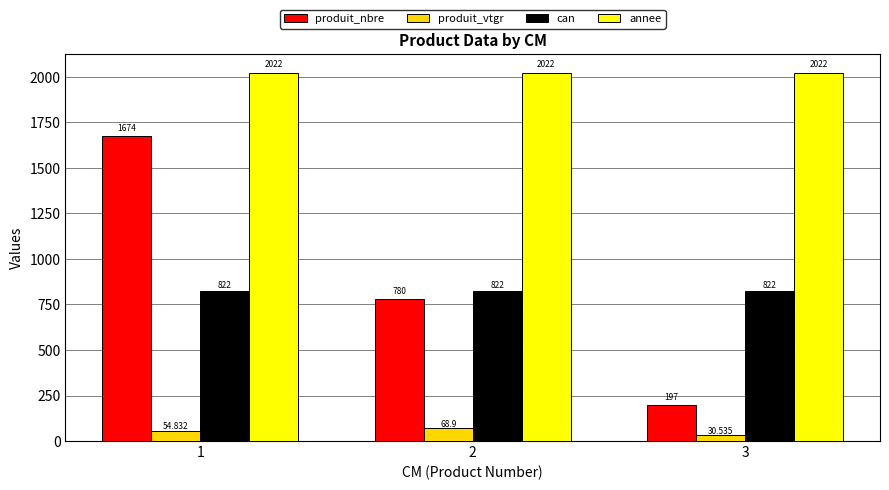

What is the value of the produit_vtgr bar at the 3rd from the left?

30.5